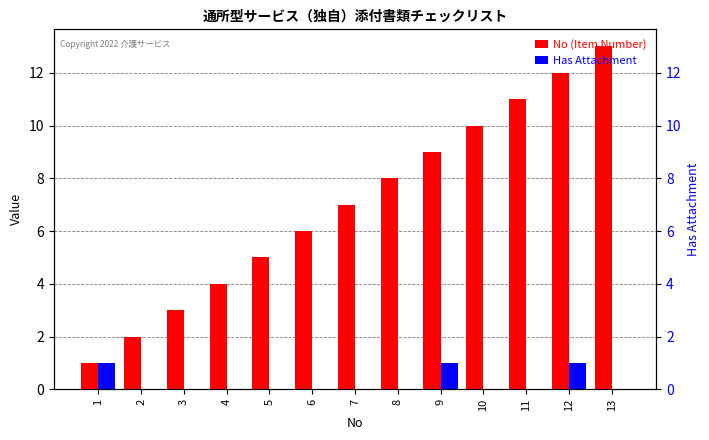

What is the difference between the maximum and minimum values in the Has Attachment series?

1